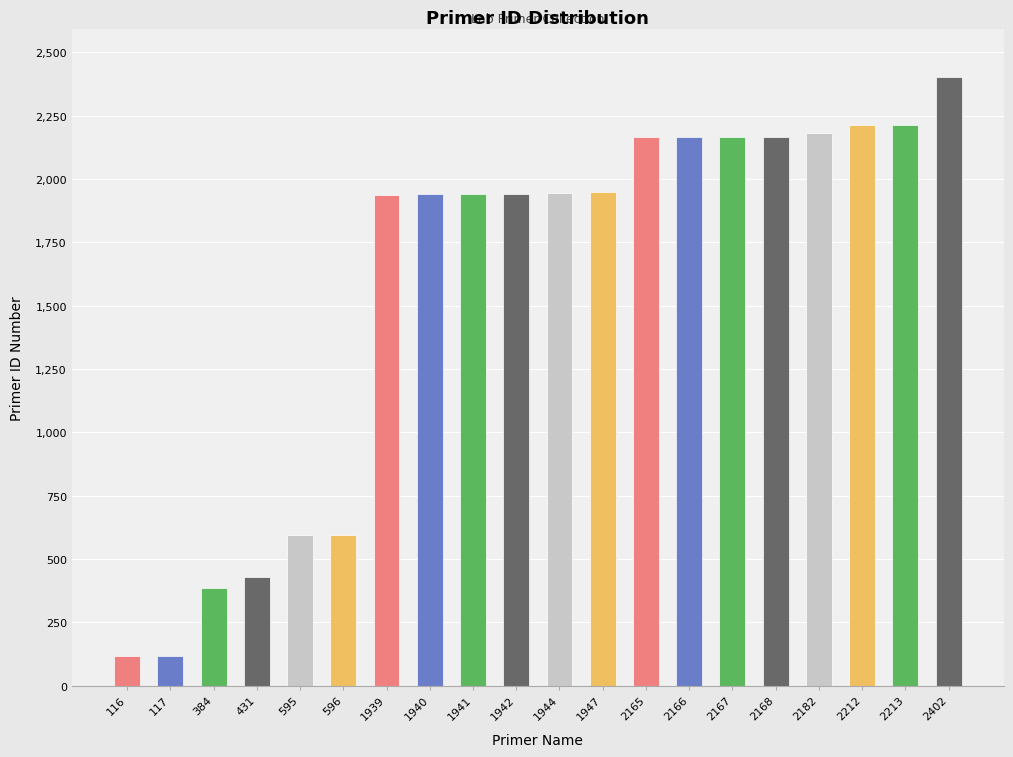

At which category does the chart reach its peak across all series?

2402